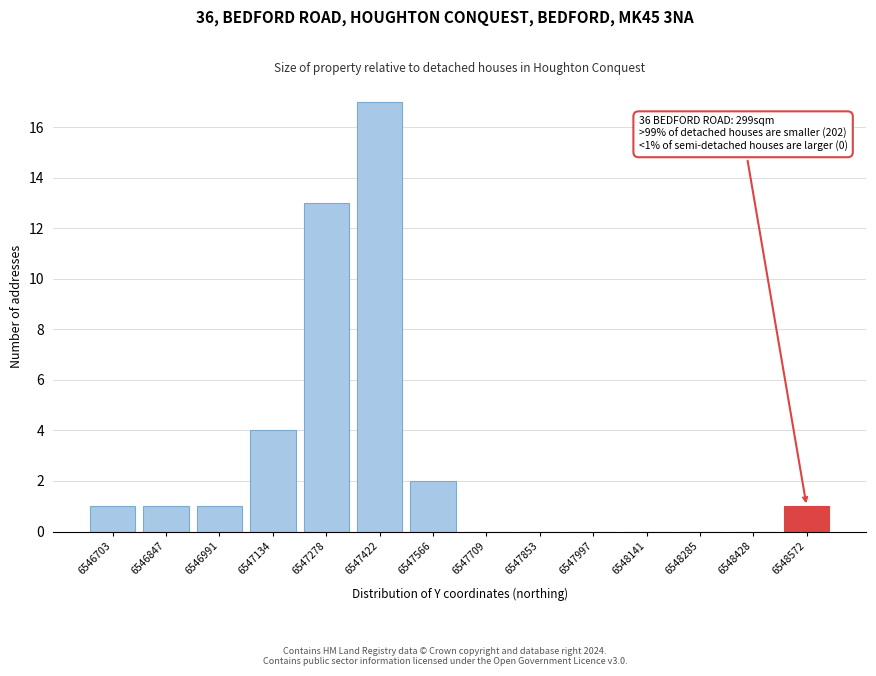

Reading right to left, what are all the values shown in this chart?

6548572=1	6548428=0	6548285=0	6548141=0	6547997=0	6547853=0	6547709=0	6547566=2	6547422=17	6547278=13	6547134=4	6546991=1	6546847=1	6546703=1